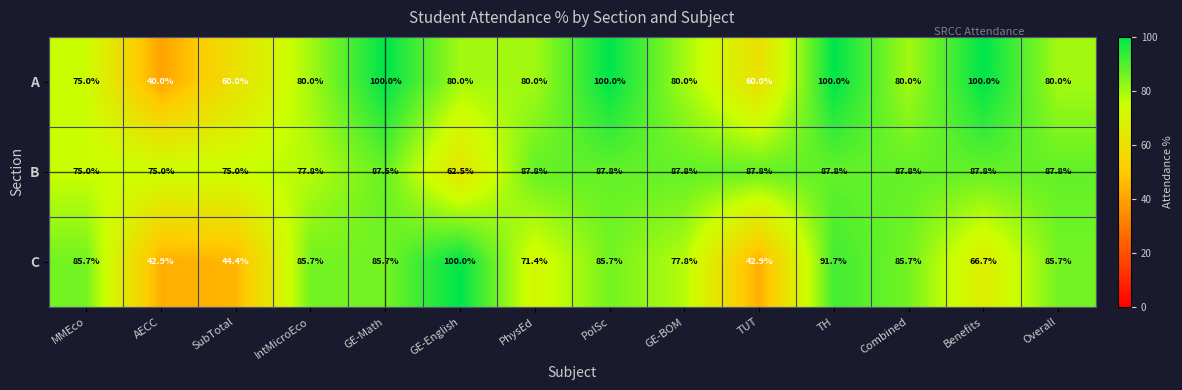

At SubTotal, list the series in order from largest to smallest.

B, A, C